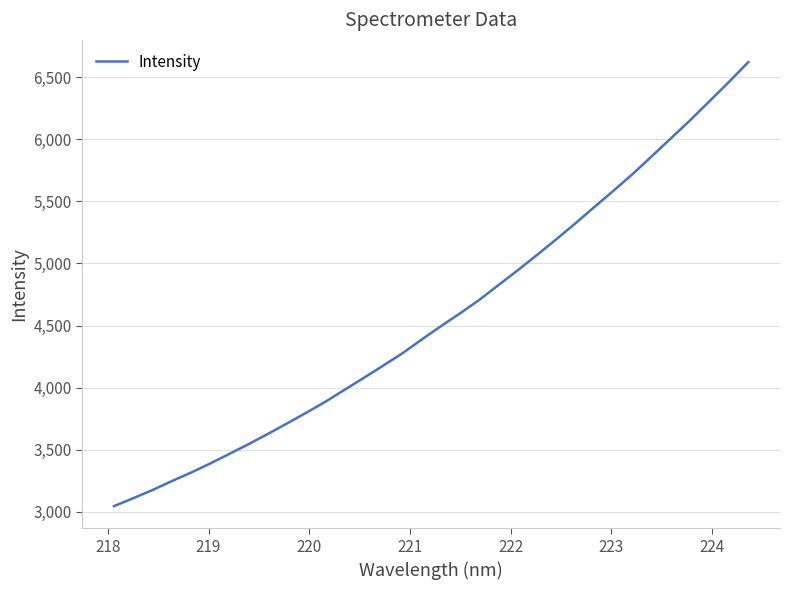

What is the difference between the maximum and minimum values?

3578.5